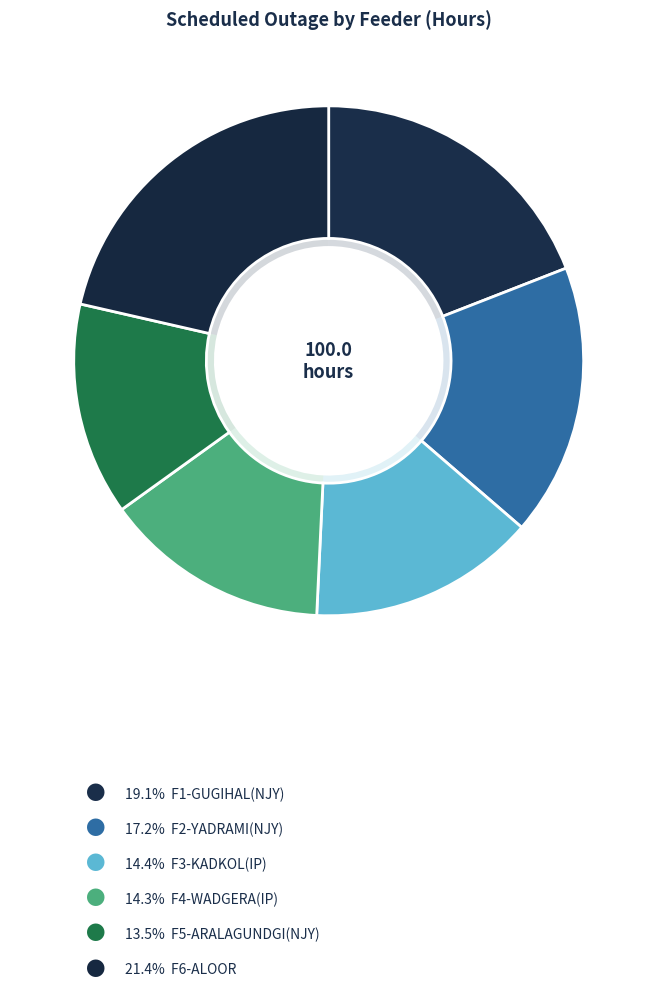

What is the largest slice in the pie chart?

F6-ALOOR